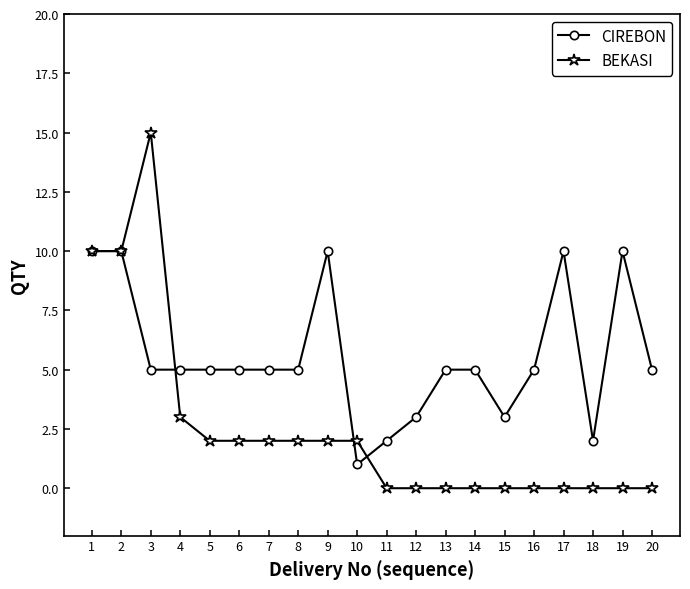

Is it true that CIREBON equals 13 at 17?

False